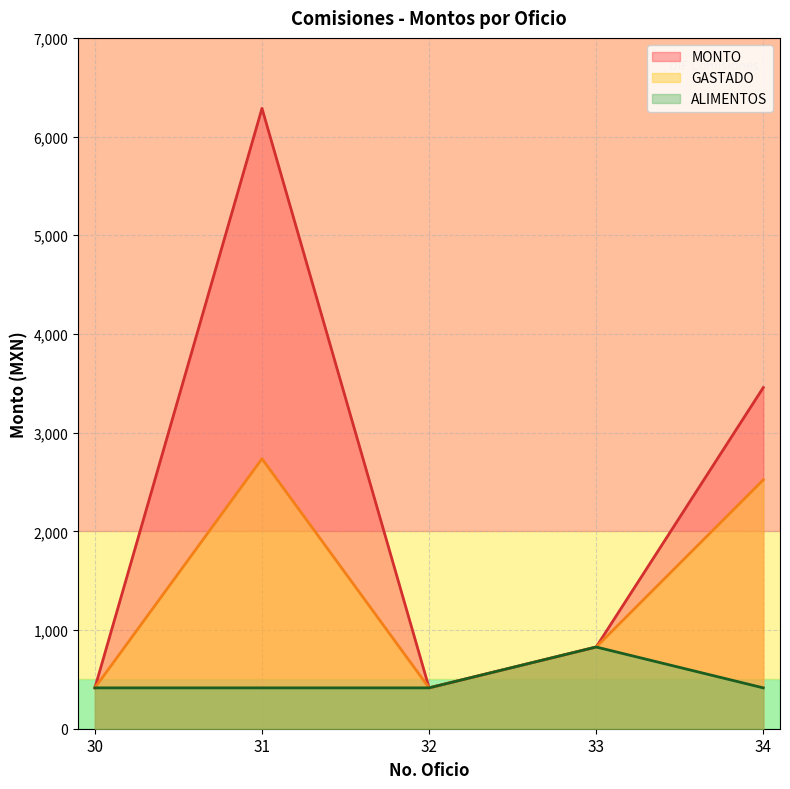

True or false: MONTO and ALIMENTOS intersect in this chart.

False